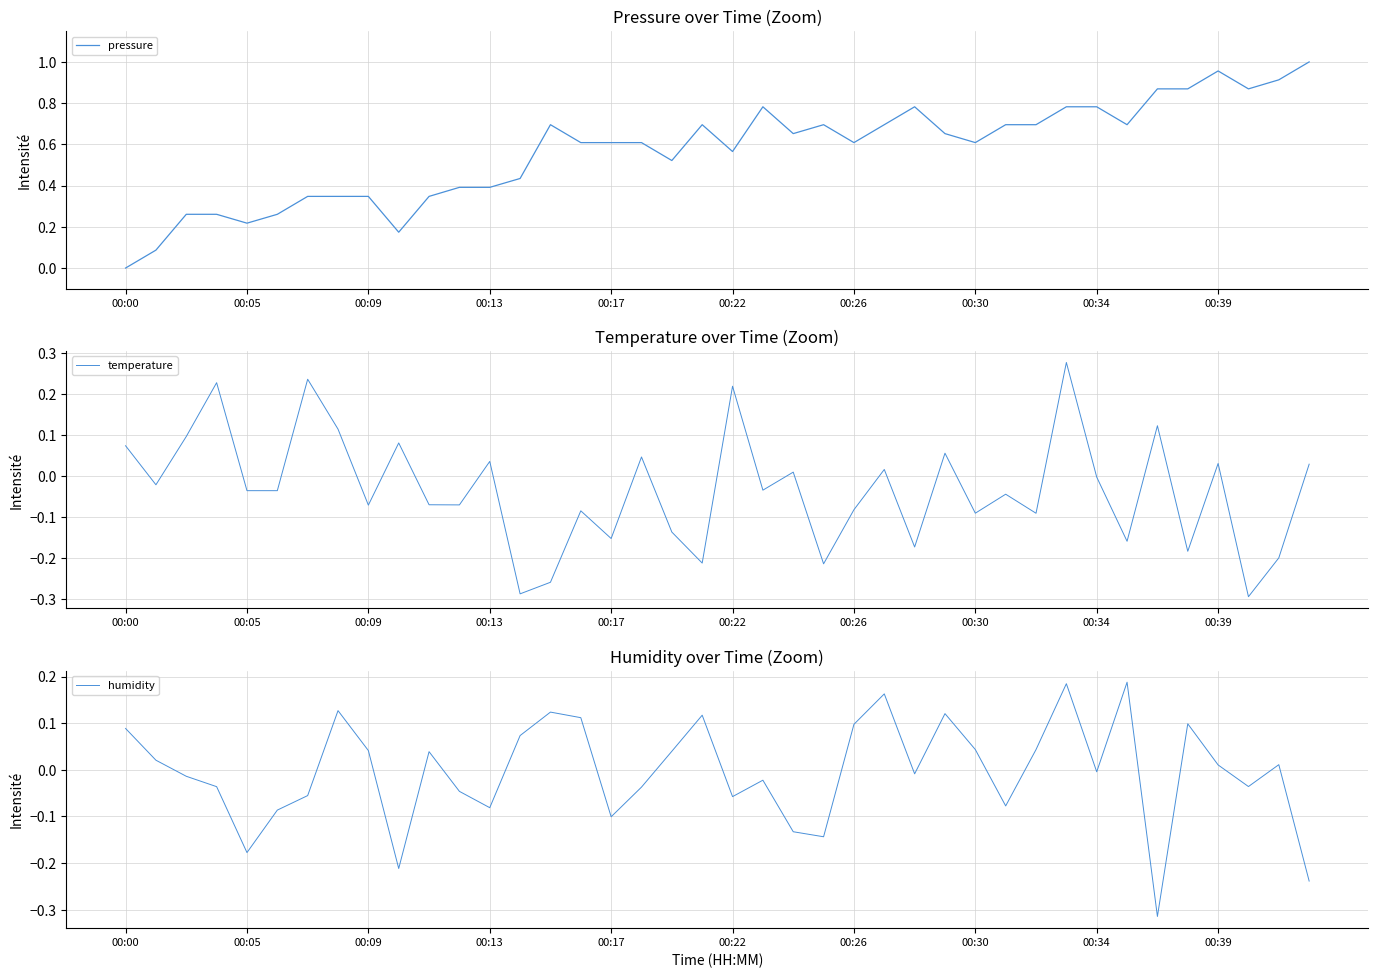

What is the difference between the second highest and minimum values in the humidity series?

0.5